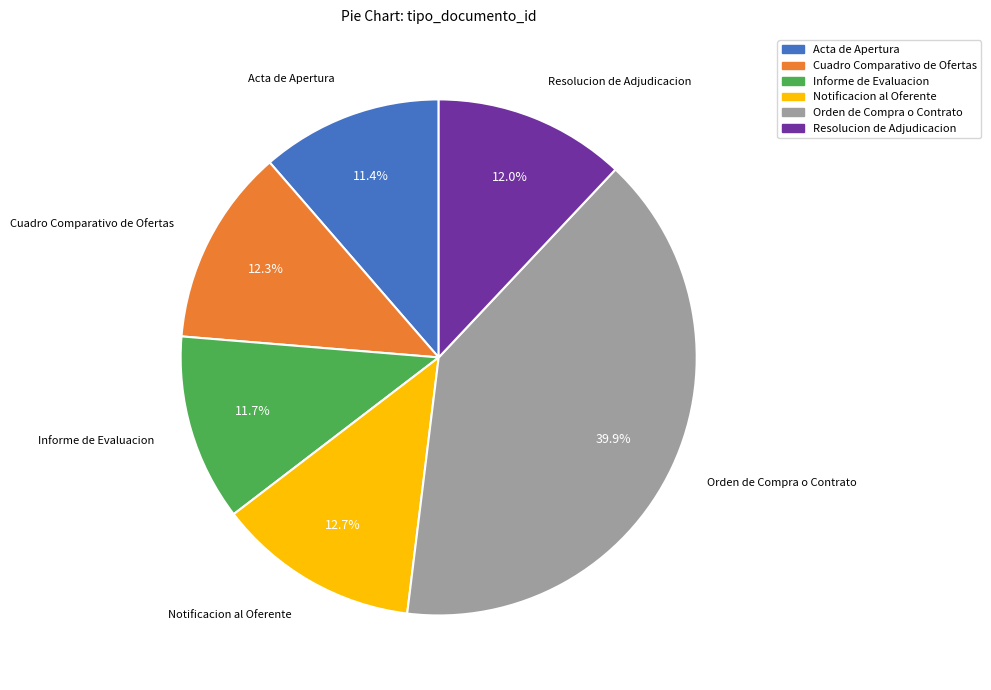

What percentage is the Notificacion al Oferente slice, to the nearest percent?

13%